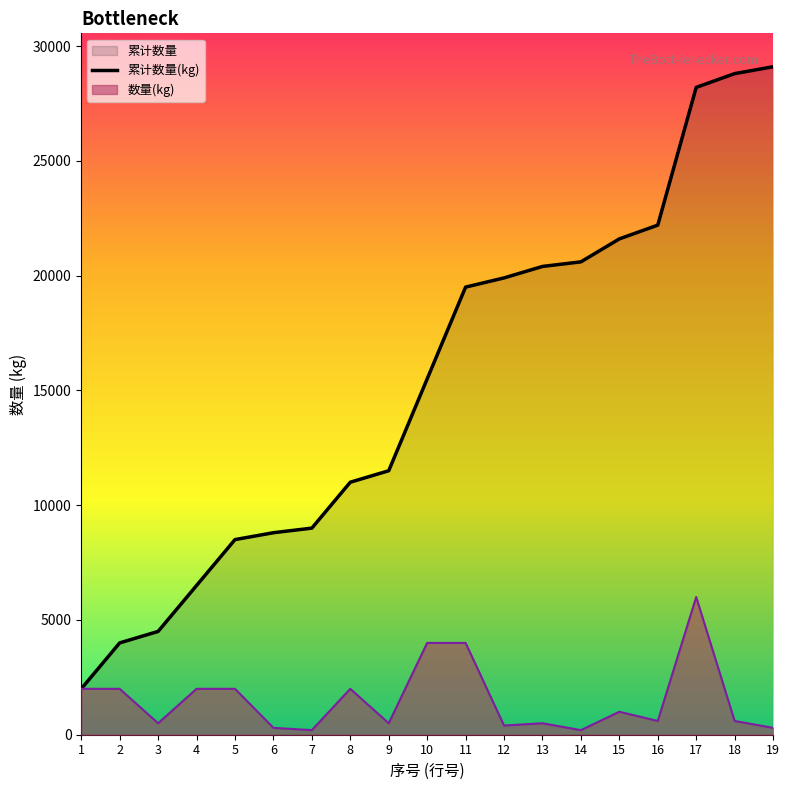

Reading left to right, transcribe all the data shown in this chart.

数量(kg): 1=2000	2=2000	3=500	4=2000	5=2000	6=300	7=200	8=2000	9=500	10=4000	11=4000	12=400	13=500	14=200	15=1000	16=600	17=6000	18=600	19=300
累计数量: 1=2000	2=4000	3=4500	4=6500	5=8500	6=8800	7=9000	8=11000	9=11500	10=15500	11=19500	12=19900	13=20400	14=20600	15=21600	16=22200	17=28200	18=28800	19=29100